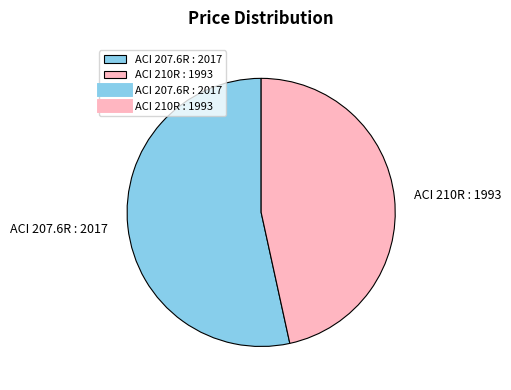

Is it true that ACI 210R : 1993 is 57% of the pie?

False